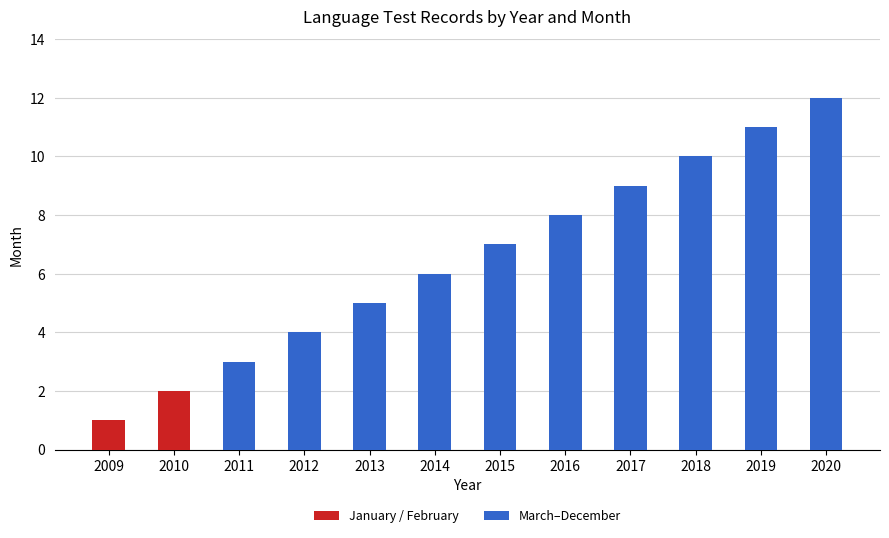

The January / February series shows -1 at 2016. True or false?

False